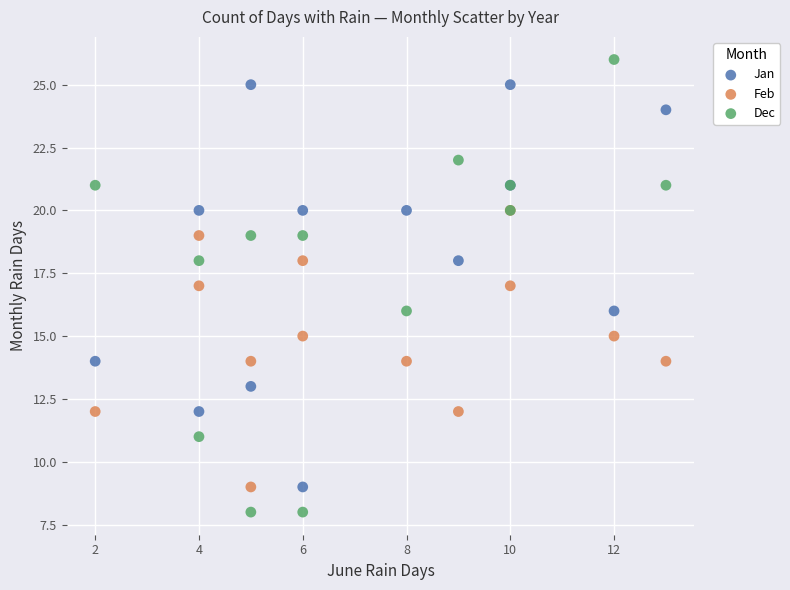

What are all the series names shown in the legend?

Jan, Feb, Dec